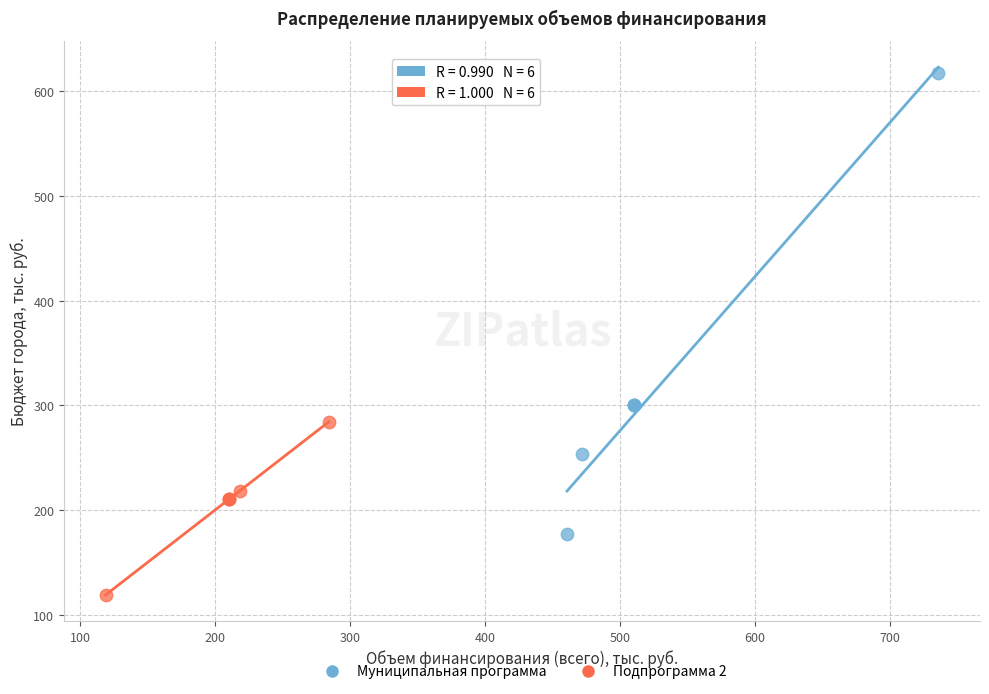

Which series reaches the minimum Y coordinate?

Подпрограмма 2